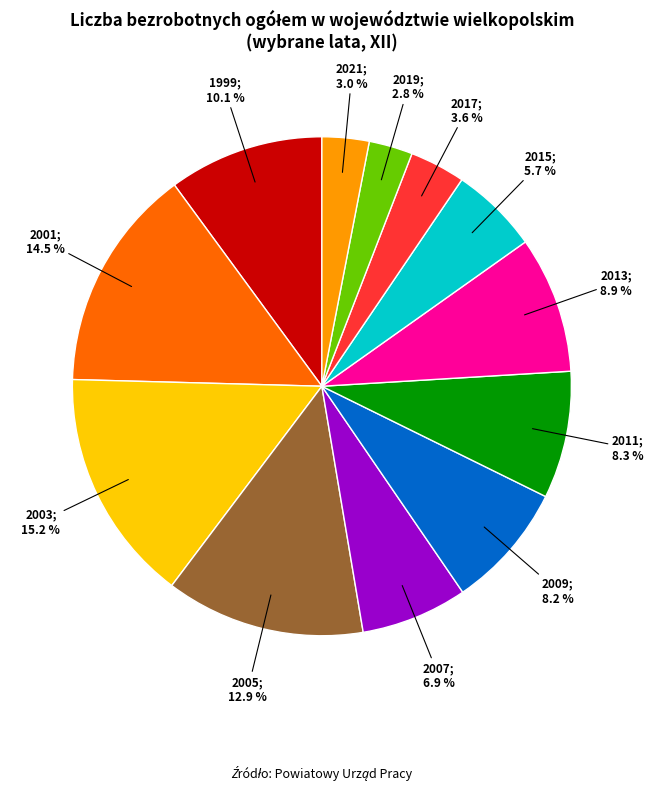

Does any single category account for the majority?

No